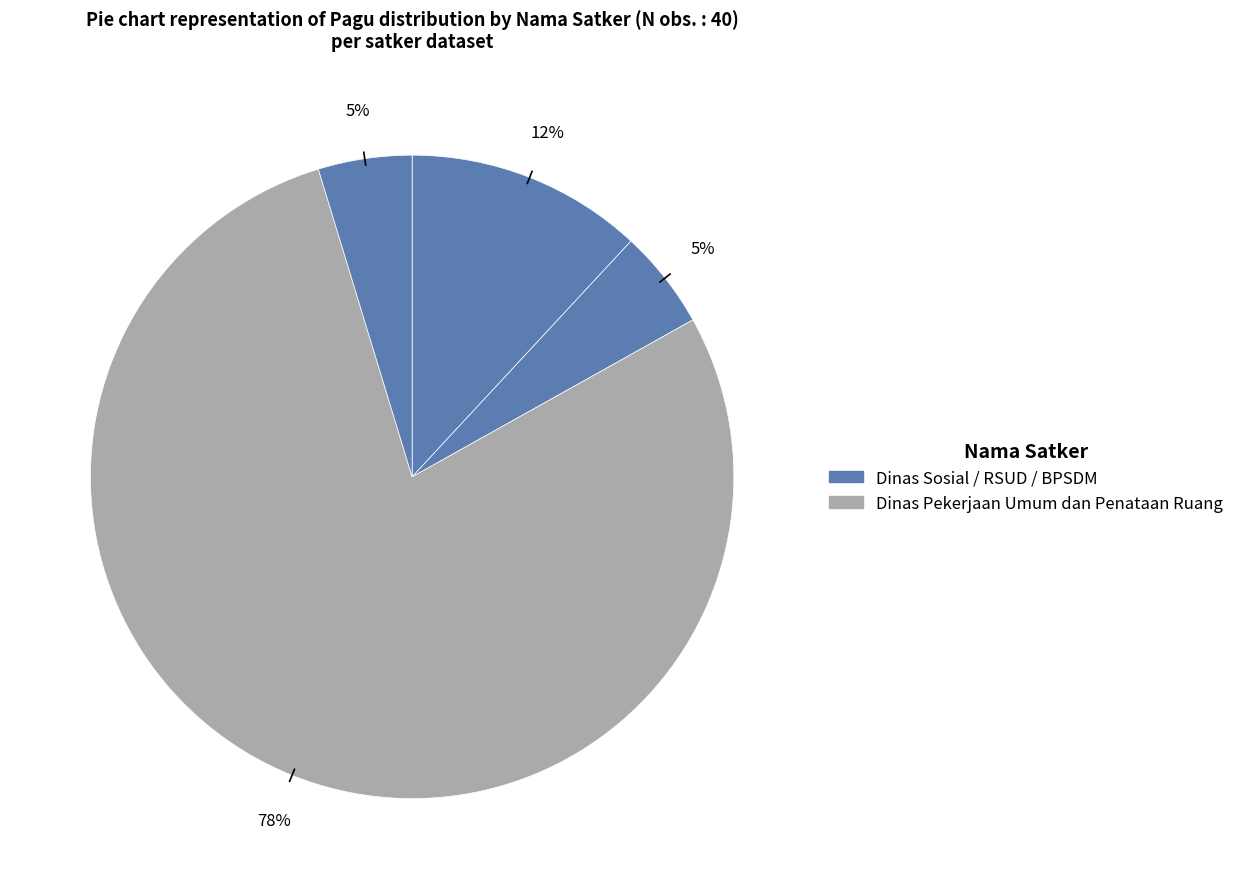

Count the number of slices in the pie.

4